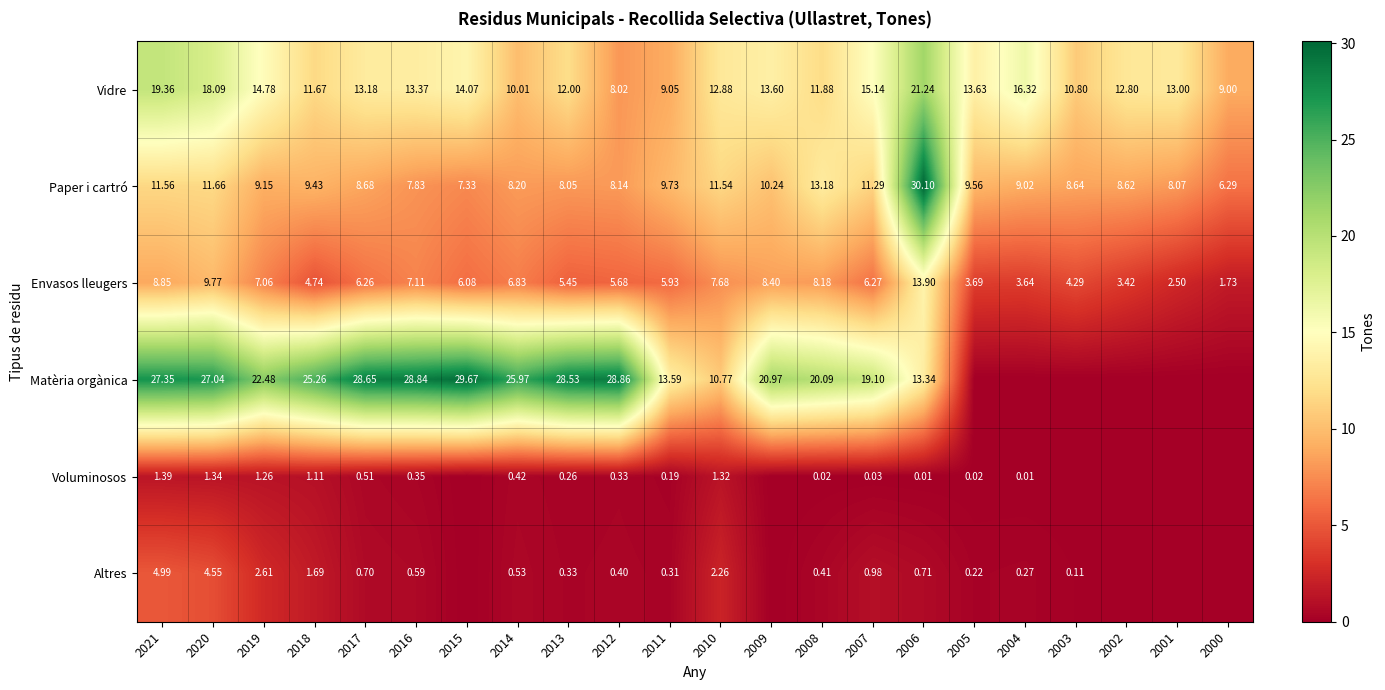

Which series changed the most between 2020 and 2012?

Vidre